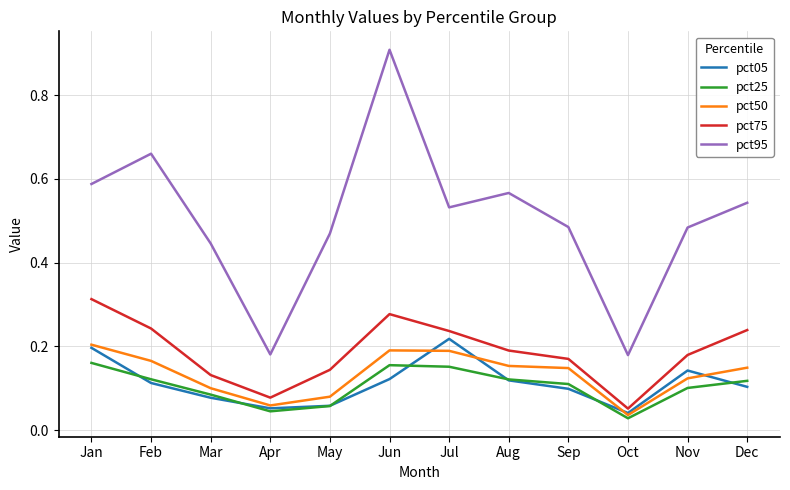

At Jul, list the series in order from largest to smallest.

pct95, pct75, pct05, pct50, pct25